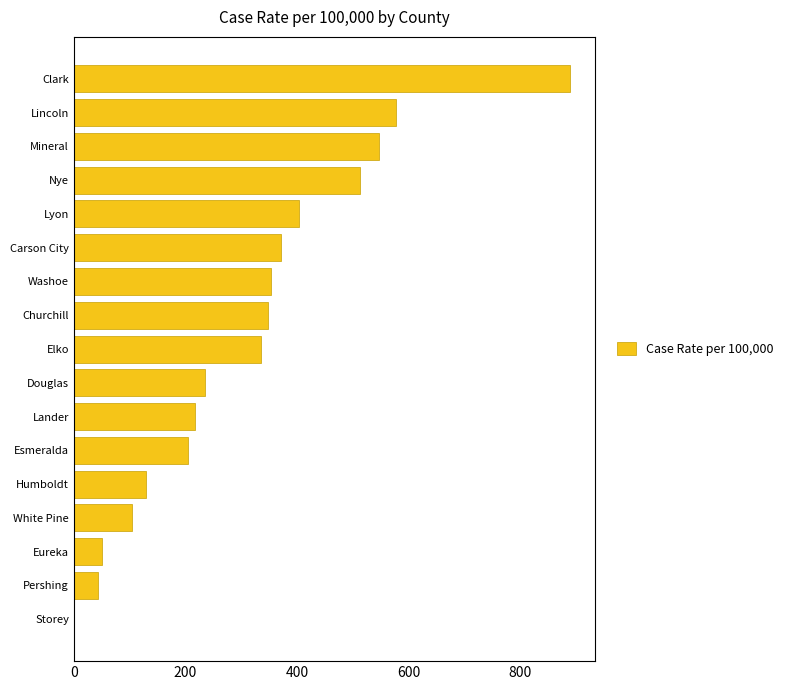

Where is the data nearest to the value 445?

Lyon